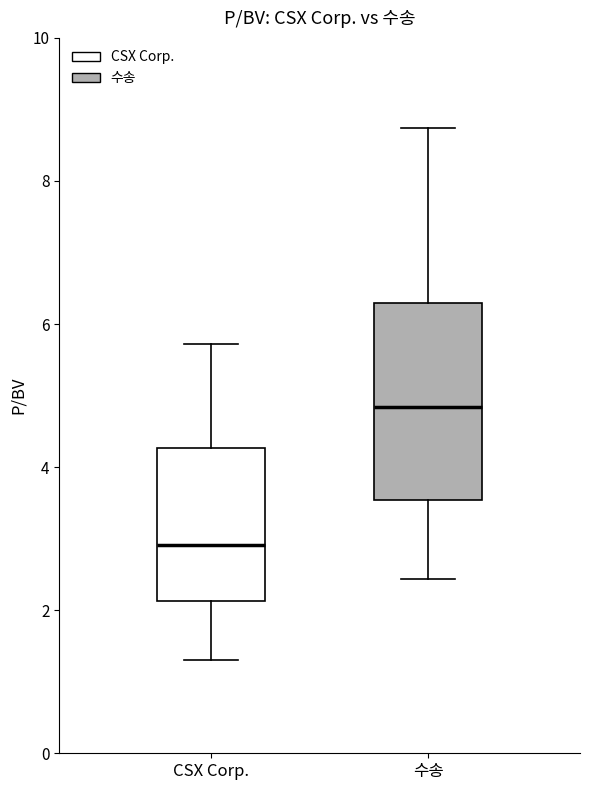

Which box has the lowest median line?

CSX Corp.